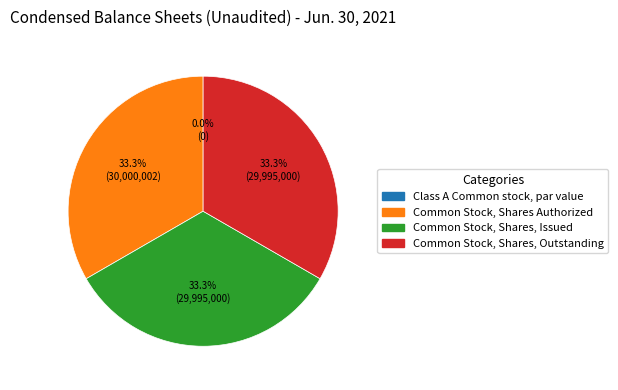

Does Class A Common stock, par value account for over 50% of the chart?

No